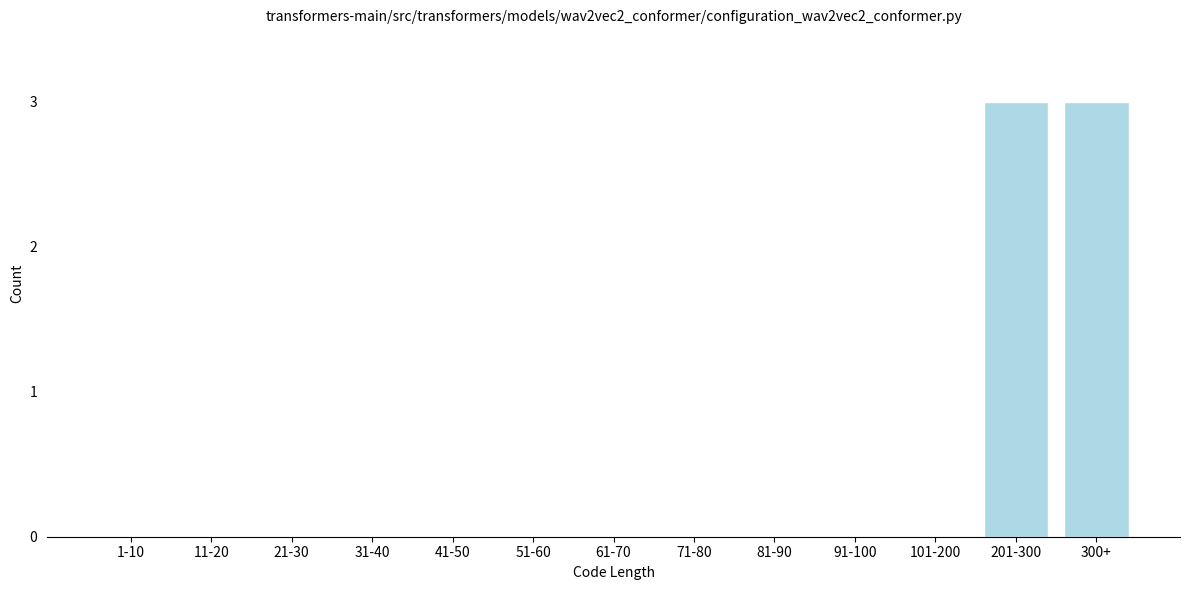

Reading right to left, extract all data points from this chart.

300+=3	201-300=3	101-200=0	91-100=0	81-90=0	71-80=0	61-70=0	51-60=0	41-50=0	31-40=0	21-30=0	11-20=0	1-10=0